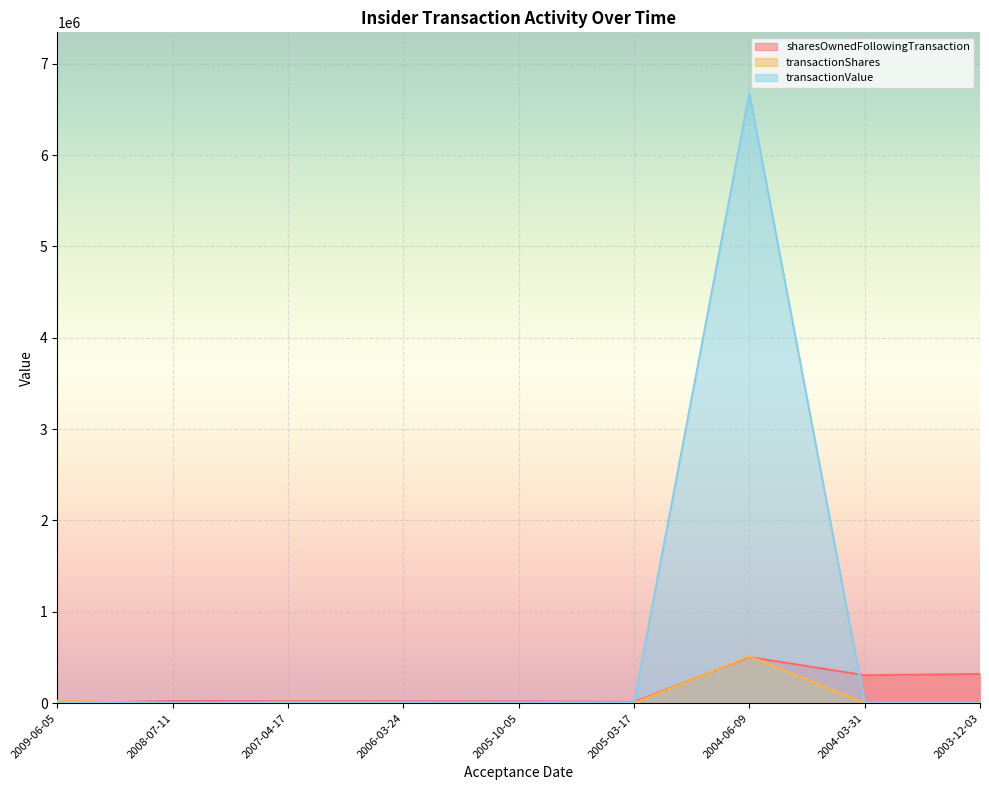

At which category does transactionShares reach its first local peak?

2005-10-05